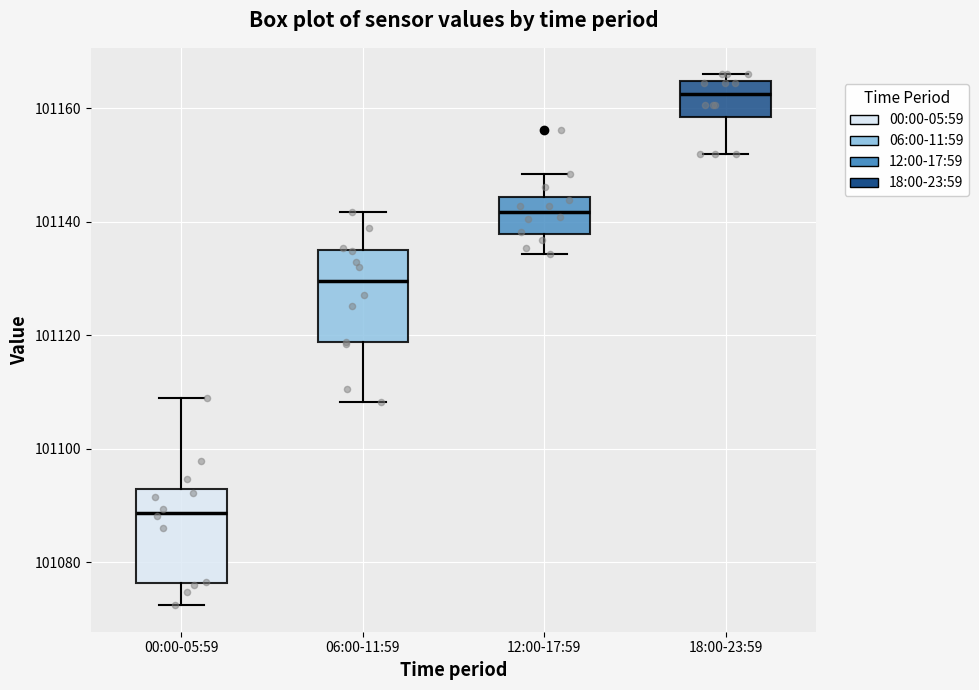

Reading left to right, read every box against the y-axis: the position of its median line, the range the box covers, and the ends of its whiskers. The values are not printed on the chart, so give them approximately, as read against the axis.

00:00-05:59: median 101088, box 101076 to 101092, whiskers 101072 to 101108
06:00-11:59: median 101130, box 101118 to 101136, whiskers 101108 to 101142
12:00-17:59: median 101142, box 101138 to 101144, whiskers 101134 to 101148
18:00-23:59: median 101162, box 101158 to 101164, whiskers 101152 to 101166